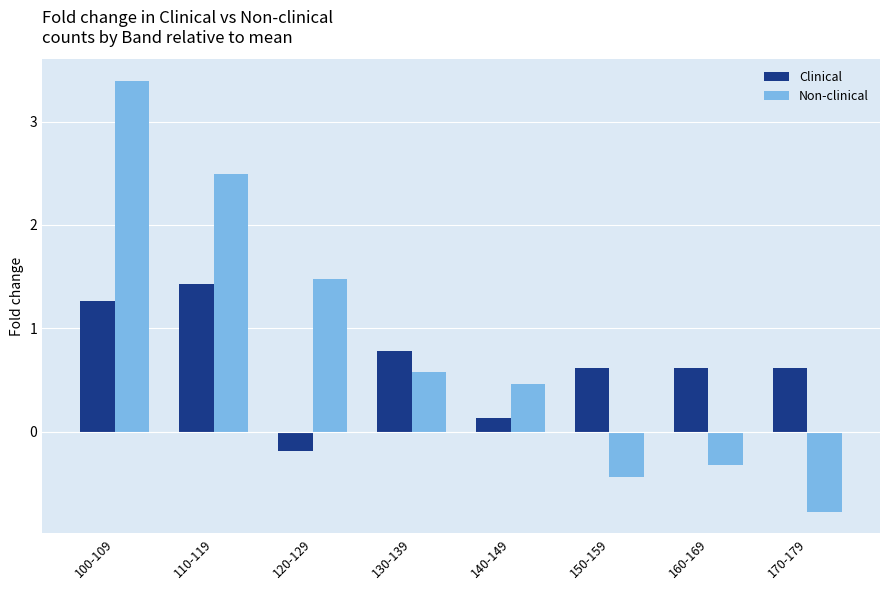

What is the average value of the Non-clinical series?

0.9